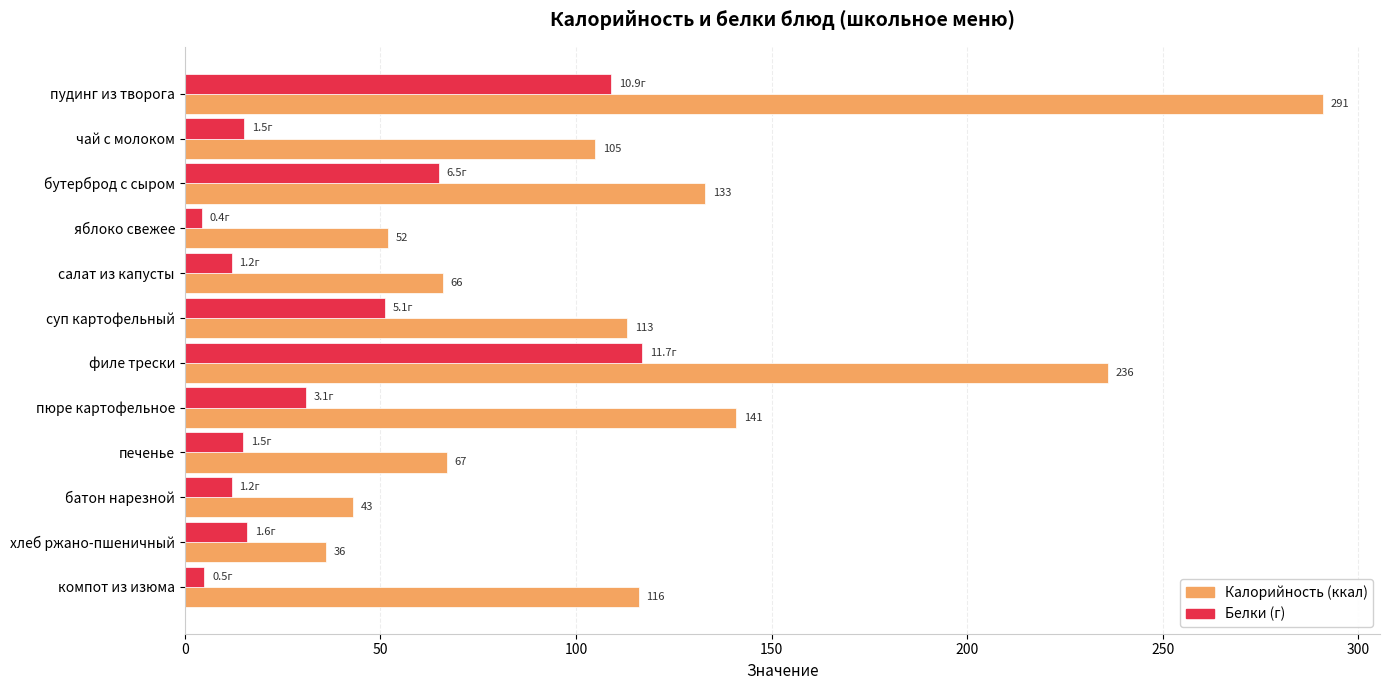

At which category is the sum across all series the highest?

пудинг из творога